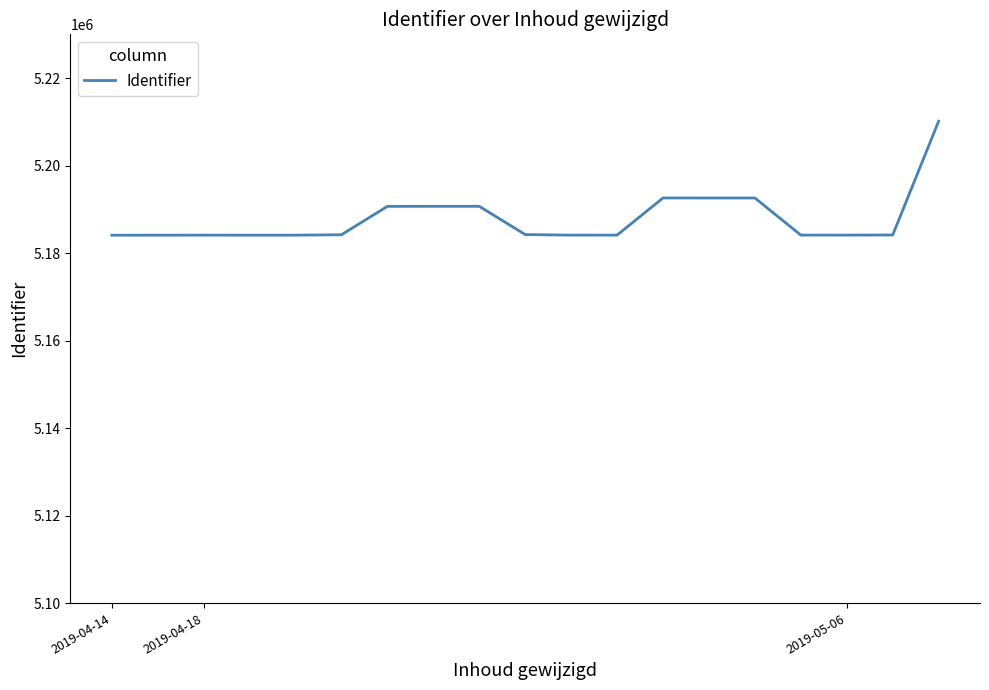

What is the smallest value displayed?

5184095